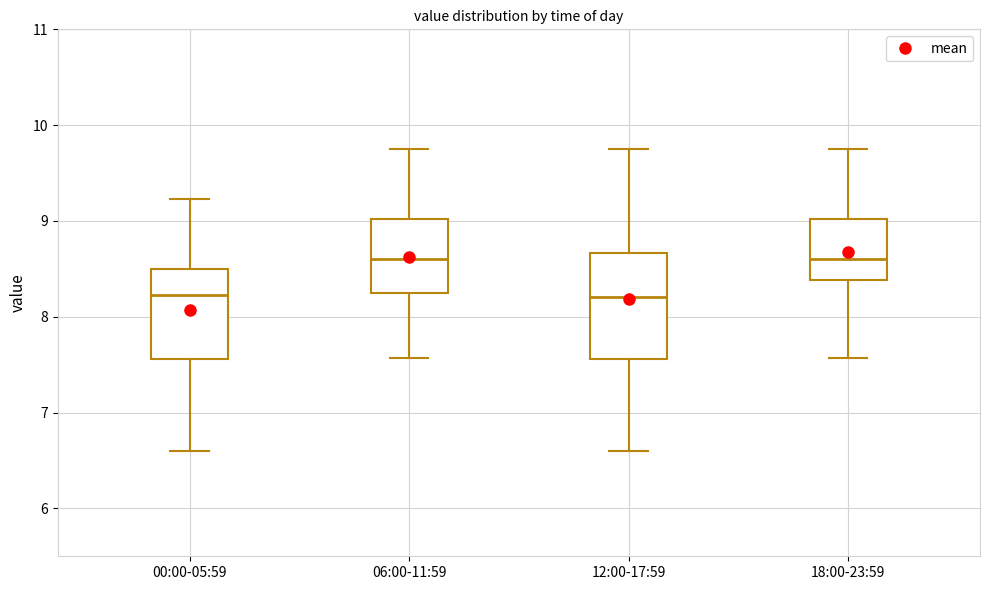

Where does the median line of the box for 00:00-05:59 sit on the y-axis? The values are not printed on the chart, so give them approximately, as read against the axis.

8.2